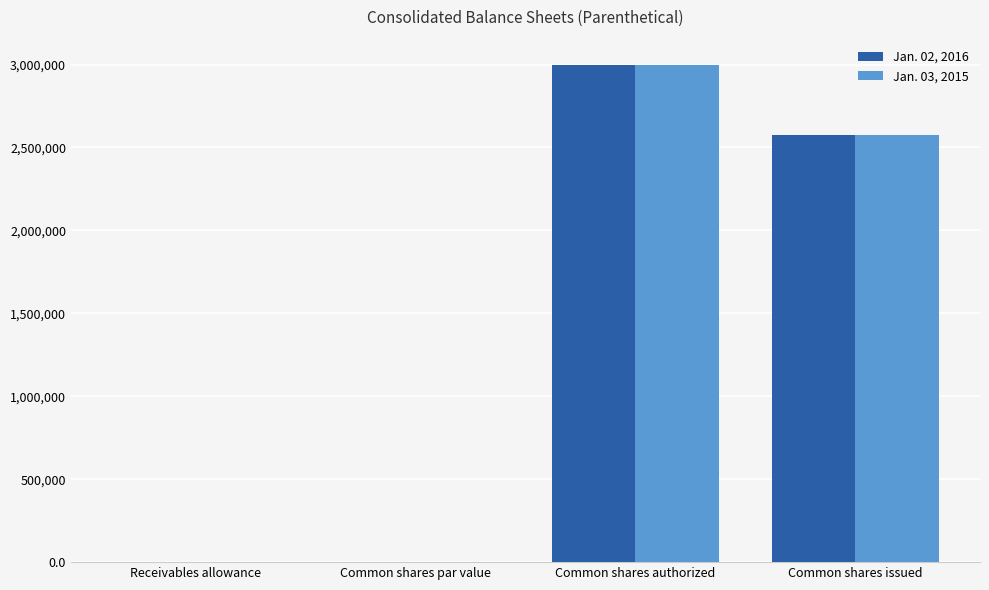

Is it true that Jan. 03, 2015 equals 4034652.6 at Common shares issued?

False